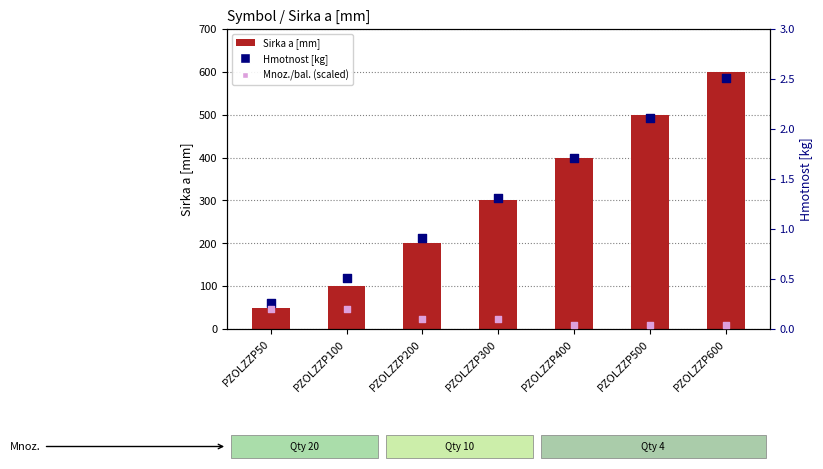

Which series reaches the maximum Y coordinate?

Sirka a [mm]